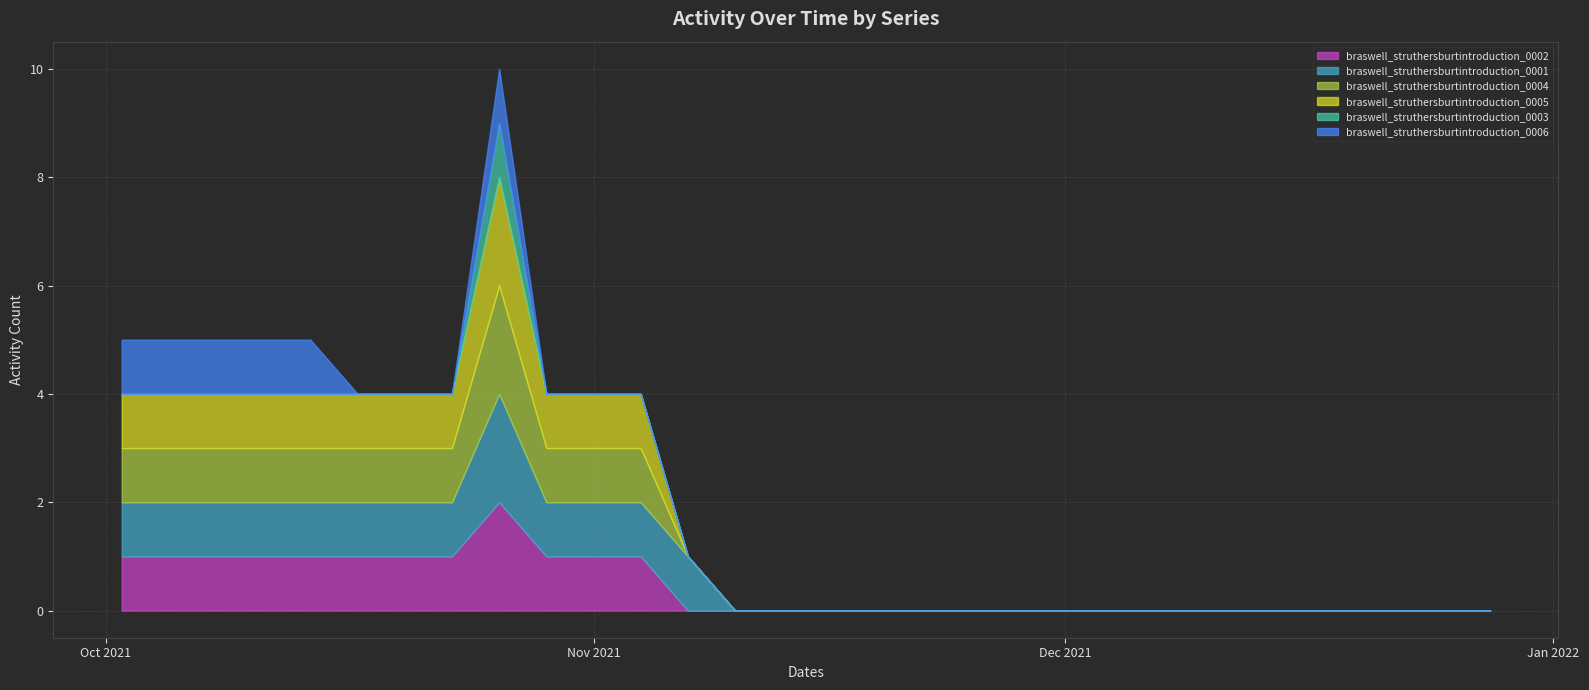

Reading left to right, what are all the values shown in this chart?

braswell_struthersburtintroduction_0002: 2021-10-02=1	2021-10-05=1	2021-10-08=1	2021-10-11=1	2021-10-14=1	2021-10-17=1	2021-10-20=1	2021-10-23=1	2021-10-26=2	2021-10-29=1	2021-11-01=1	2021-11-04=1	2021-11-07=0	2021-11-10=0	2021-11-13=0	2021-11-16=0	2021-11-19=0	2021-11-22=0	2021-11-25=0	2021-11-28=0	2021-12-01=0	2021-12-04=0	2021-12-07=0	2021-12-10=0	2021-12-13=0	2021-12-16=0	2021-12-19=0	2021-12-22=0	2021-12-25=0	2021-12-28=0
braswell_struthersburtintroduction_0001: 2021-10-02=1	2021-10-05=1	2021-10-08=1	2021-10-11=1	2021-10-14=1	2021-10-17=1	2021-10-20=1	2021-10-23=1	2021-10-26=2	2021-10-29=1	2021-11-01=1	2021-11-04=1	2021-11-07=1	2021-11-10=0	2021-11-13=0	2021-11-16=0	2021-11-19=0	2021-11-22=0	2021-11-25=0	2021-11-28=0	2021-12-01=0	2021-12-04=0	2021-12-07=0	2021-12-10=0	2021-12-13=0	2021-12-16=0	2021-12-19=0	2021-12-22=0	2021-12-25=0	2021-12-28=0
braswell_struthersburtintroduction_0004: 2021-10-02=1	2021-10-05=1	2021-10-08=1	2021-10-11=1	2021-10-14=1	2021-10-17=1	2021-10-20=1	2021-10-23=1	2021-10-26=2	2021-10-29=1	2021-11-01=1	2021-11-04=1	2021-11-07=0	2021-11-10=0	2021-11-13=0	2021-11-16=0	2021-11-19=0	2021-11-22=0	2021-11-25=0	2021-11-28=0	2021-12-01=0	2021-12-04=0	2021-12-07=0	2021-12-10=0	2021-12-13=0	2021-12-16=0	2021-12-19=0	2021-12-22=0	2021-12-25=0	2021-12-28=0
braswell_struthersburtintroduction_0005: 2021-10-02=1	2021-10-05=1	2021-10-08=1	2021-10-11=1	2021-10-14=1	2021-10-17=1	2021-10-20=1	2021-10-23=1	2021-10-26=2	2021-10-29=1	2021-11-01=1	2021-11-04=1	2021-11-07=0	2021-11-10=0	2021-11-13=0	2021-11-16=0	2021-11-19=0	2021-11-22=0	2021-11-25=0	2021-11-28=0	2021-12-01=0	2021-12-04=0	2021-12-07=0	2021-12-10=0	2021-12-13=0	2021-12-16=0	2021-12-19=0	2021-12-22=0	2021-12-25=0	2021-12-28=0
braswell_struthersburtintroduction_0003: 2021-10-02=0	2021-10-05=0	2021-10-08=0	2021-10-11=0	2021-10-14=0	2021-10-17=0	2021-10-20=0	2021-10-23=0	2021-10-26=1	2021-10-29=0	2021-11-01=0	2021-11-04=0	2021-11-07=0	2021-11-10=0	2021-11-13=0	2021-11-16=0	2021-11-19=0	2021-11-22=0	2021-11-25=0	2021-11-28=0	2021-12-01=0	2021-12-04=0	2021-12-07=0	2021-12-10=0	2021-12-13=0	2021-12-16=0	2021-12-19=0	2021-12-22=0	2021-12-25=0	2021-12-28=0
braswell_struthersburtintroduction_0006: 2021-10-02=1	2021-10-05=1	2021-10-08=1	2021-10-11=1	2021-10-14=1	2021-10-17=0	2021-10-20=0	2021-10-23=0	2021-10-26=1	2021-10-29=0	2021-11-01=0	2021-11-04=0	2021-11-07=0	2021-11-10=0	2021-11-13=0	2021-11-16=0	2021-11-19=0	2021-11-22=0	2021-11-25=0	2021-11-28=0	2021-12-01=0	2021-12-04=0	2021-12-07=0	2021-12-10=0	2021-12-13=0	2021-12-16=0	2021-12-19=0	2021-12-22=0	2021-12-25=0	2021-12-28=0